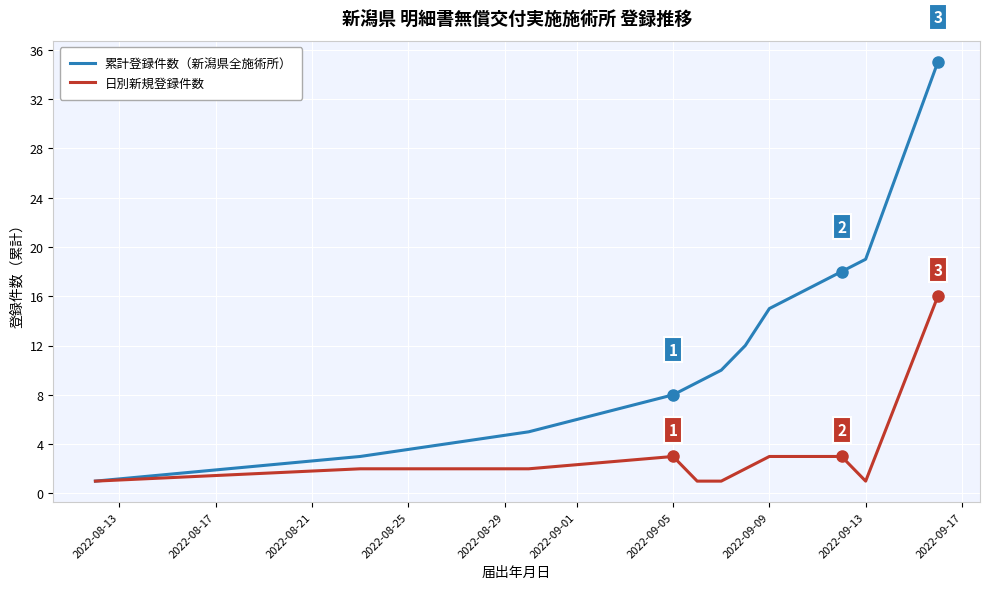

Which series has the largest total across all categories?

累計登録件数（新潟県全施術所）